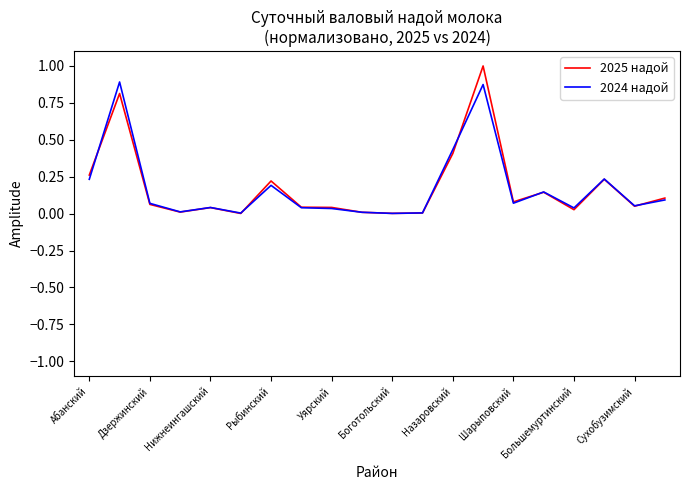

Is it true that 2025 надой equals 0.1 at Шарыповский?

True